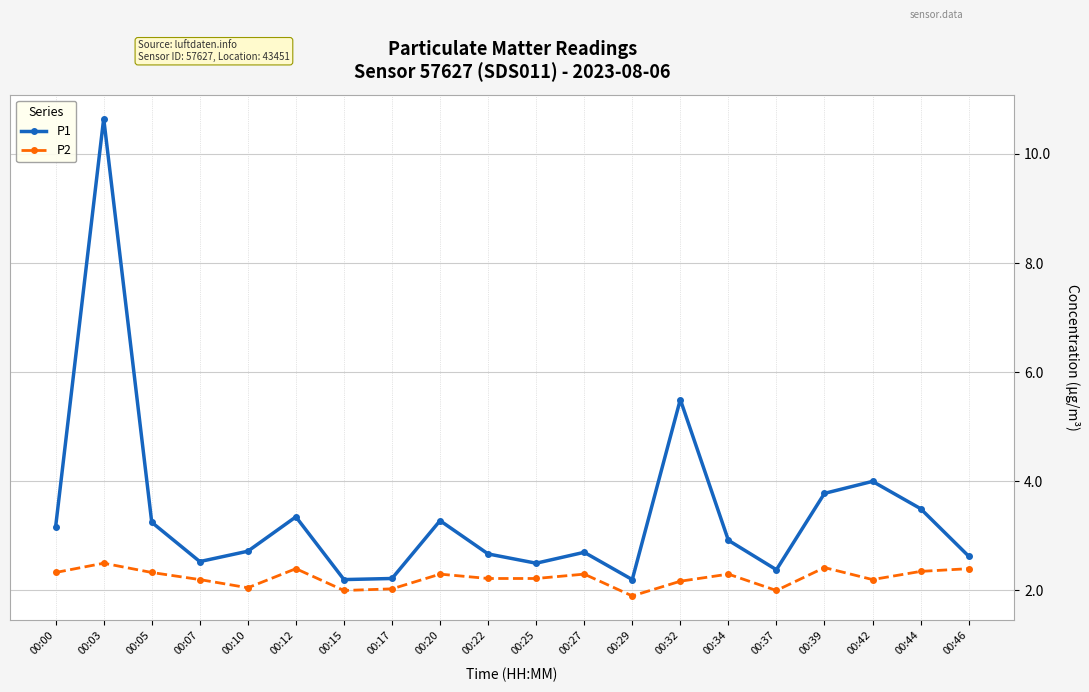

How many distinct data groups are displayed?

2